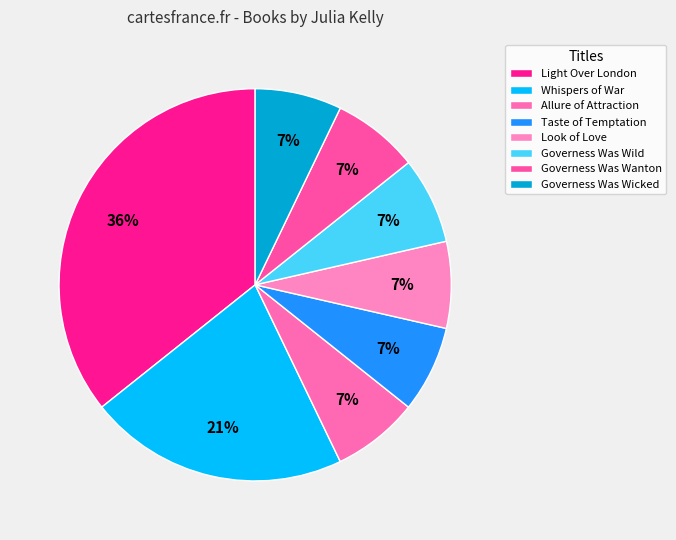

Does Taste of Temptation represent more than half of the total?

No